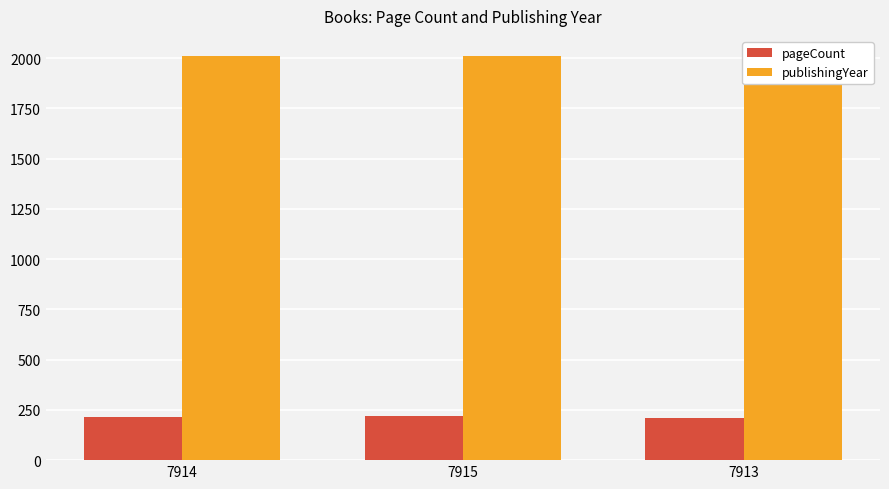

What is the label of the 3rd bar from the left?

7913